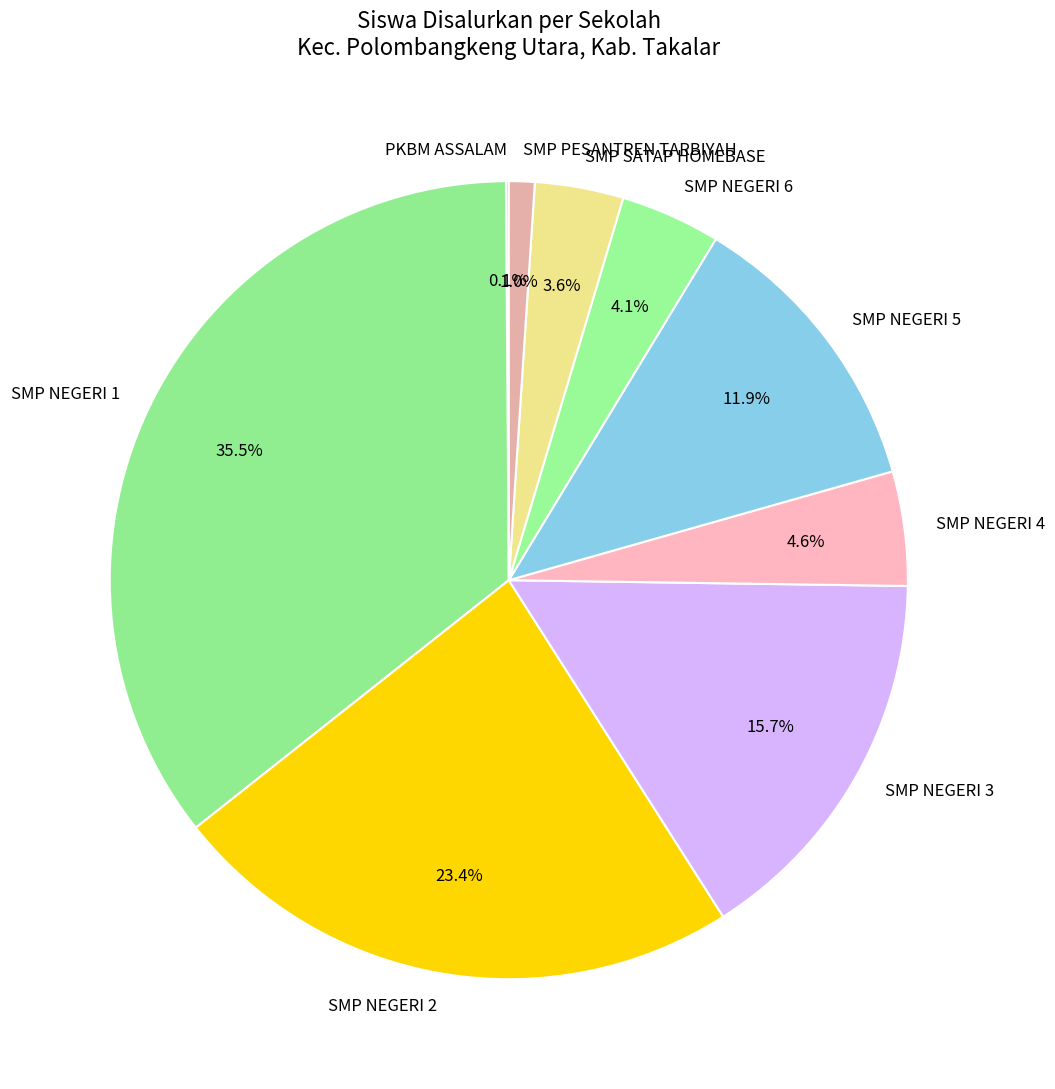

Is SMP NEGERI 2 the majority of the pie?

No